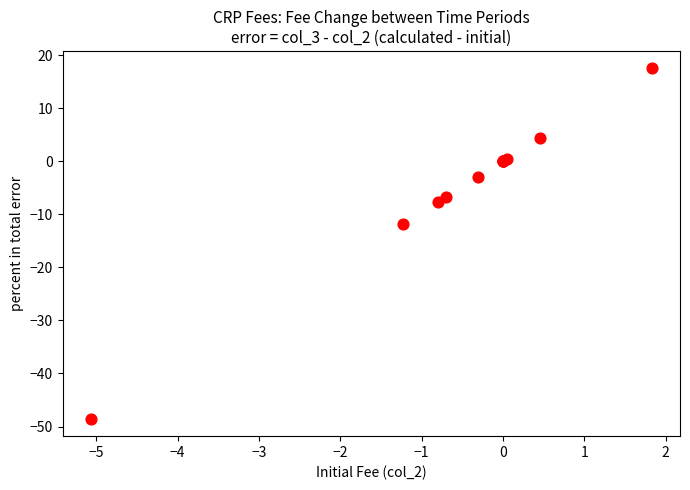

What Y value in the scatter plot is closest to -15?

-11.8